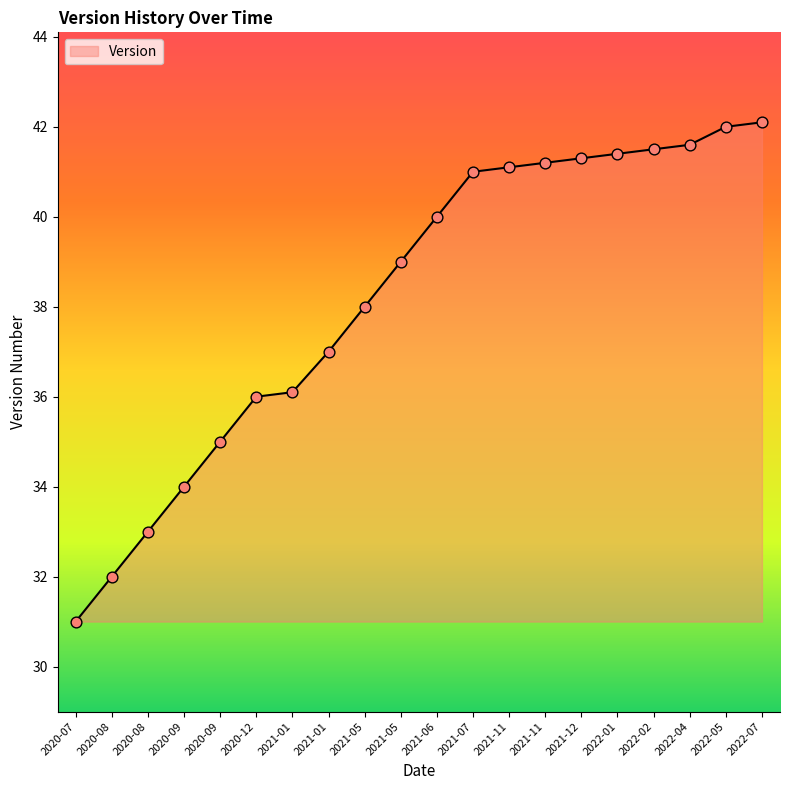

Between 2021-11 and 2021-07, which is larger?

2021-11